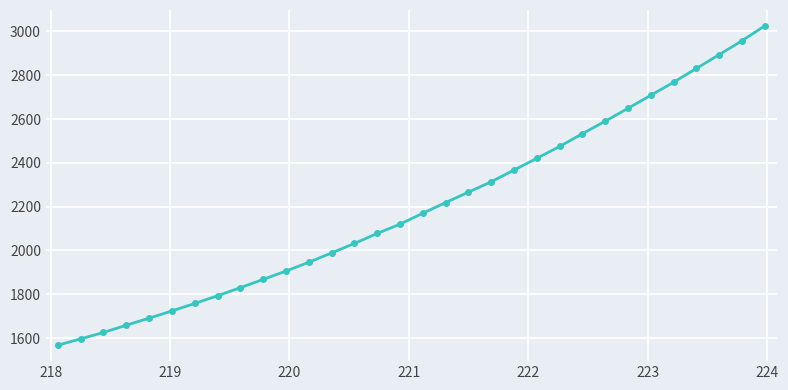

What is the smallest value displayed?

1567.7